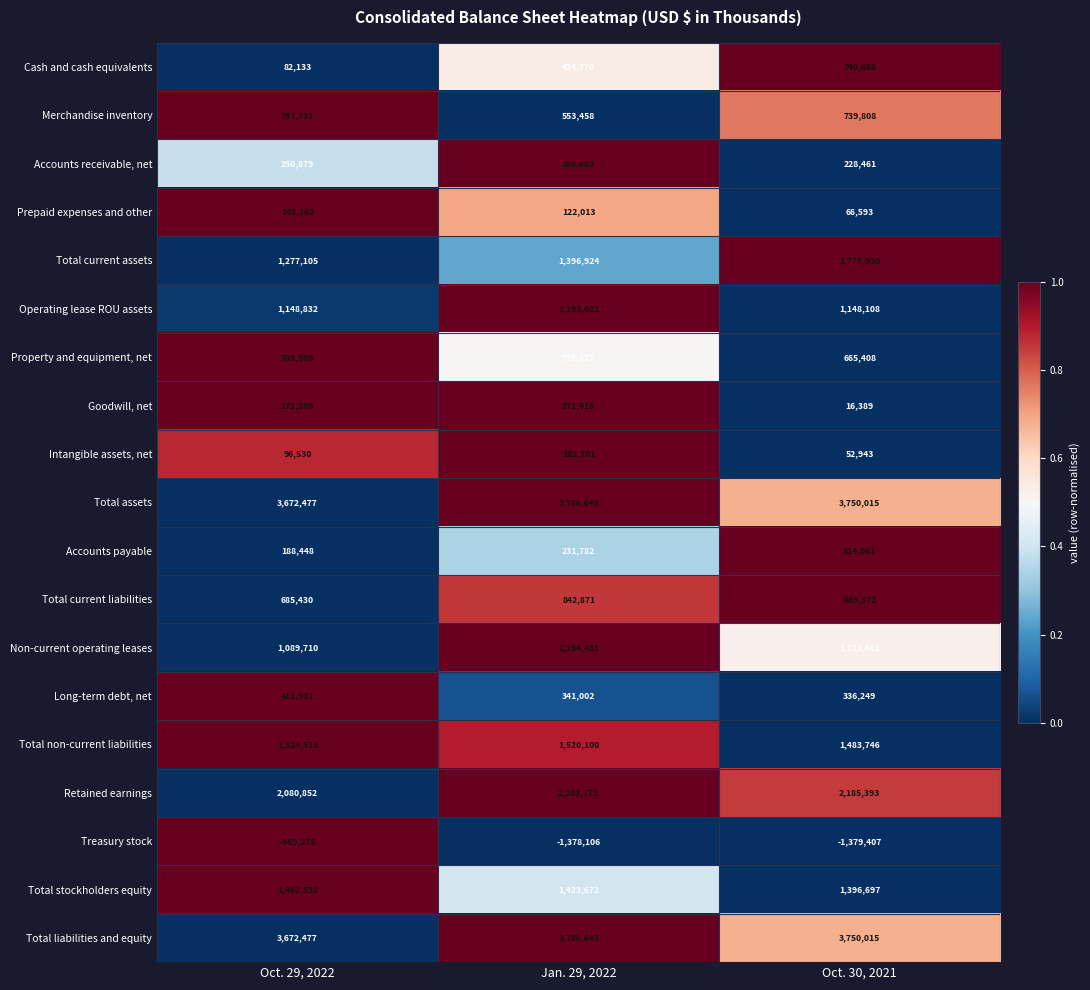

What is the difference between the Accounts receivable, net values at Oct. 30, 2021 and Oct. 29, 2022?

22418